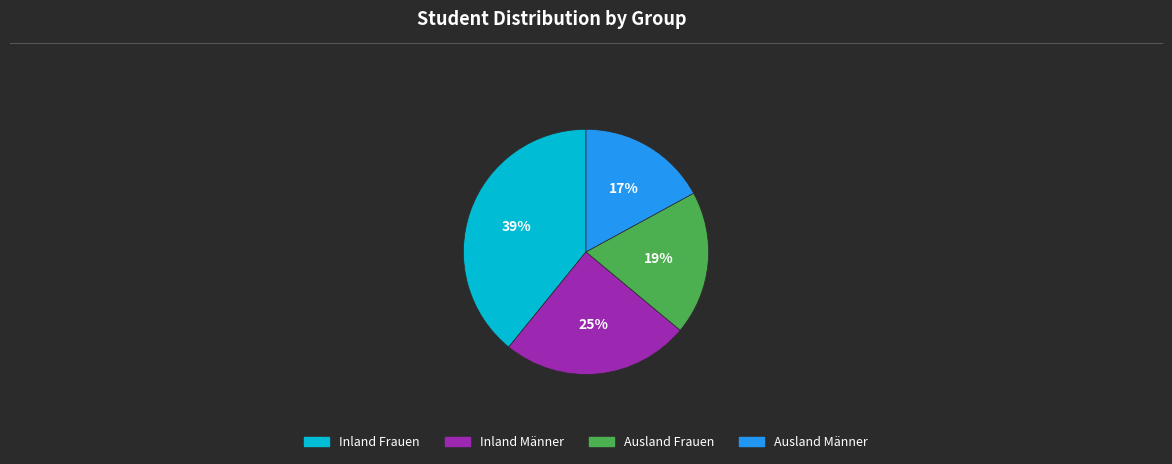

Does Inland Männer represent more than half of the total?

No